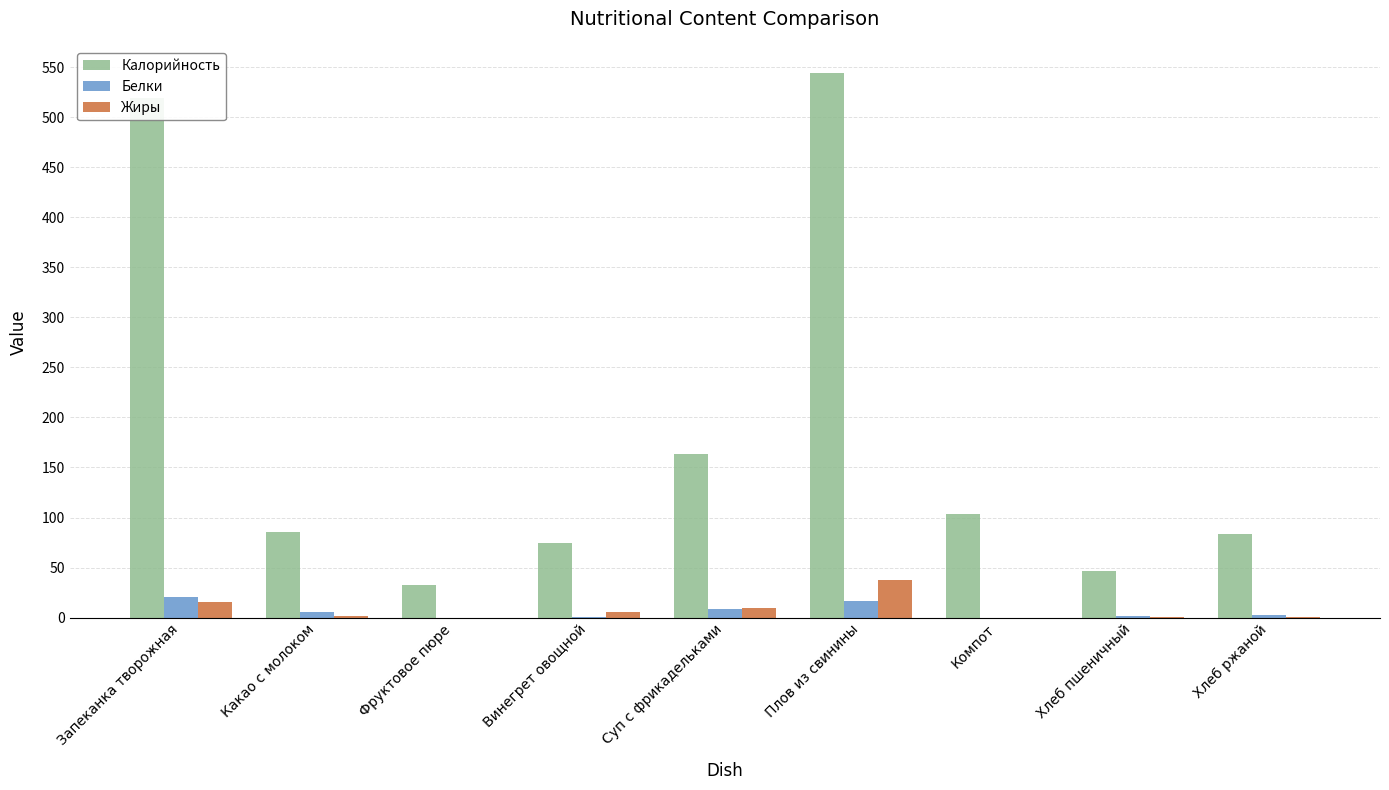

Which series changed the most between Фруктовое пюре and Плов из свинины?

Калорийность